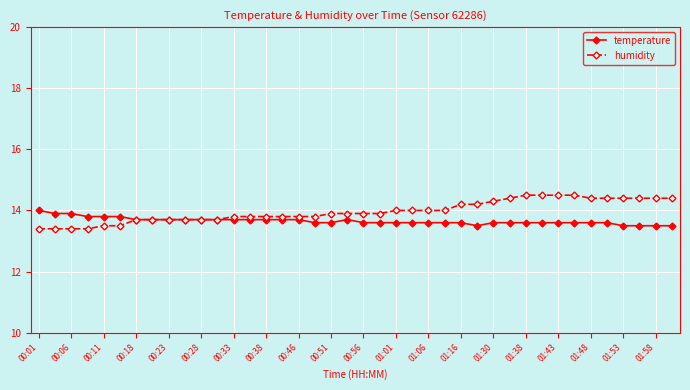

What is the lowest value of the temperature series?

13.5